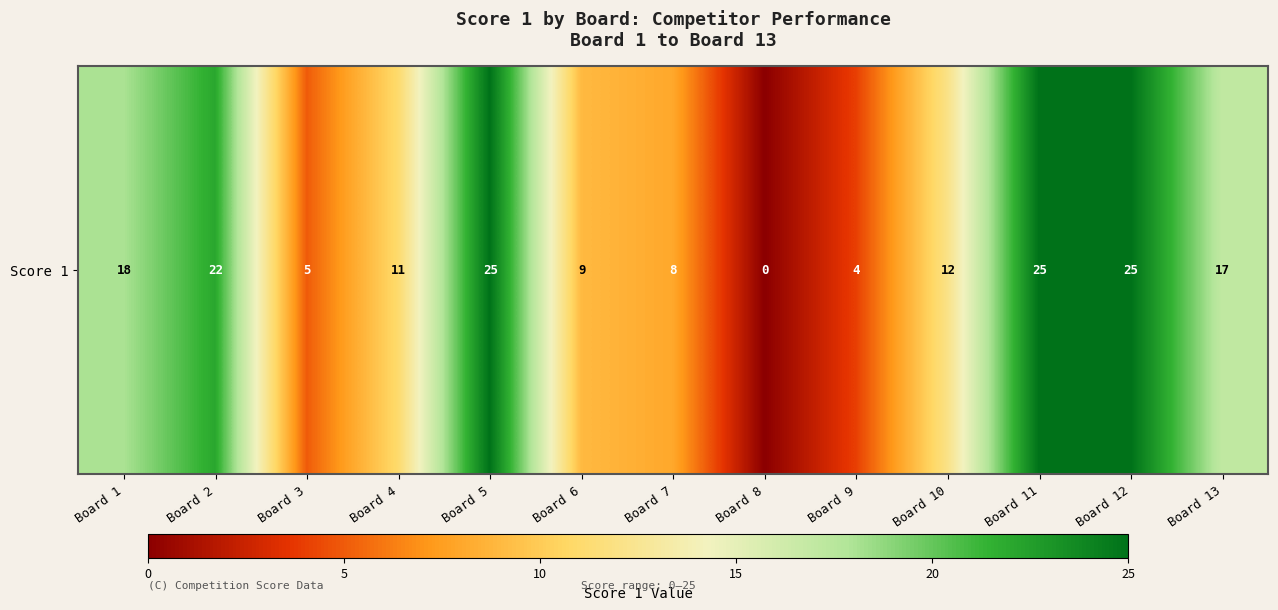

What is the difference between the second highest and minimum values?

25